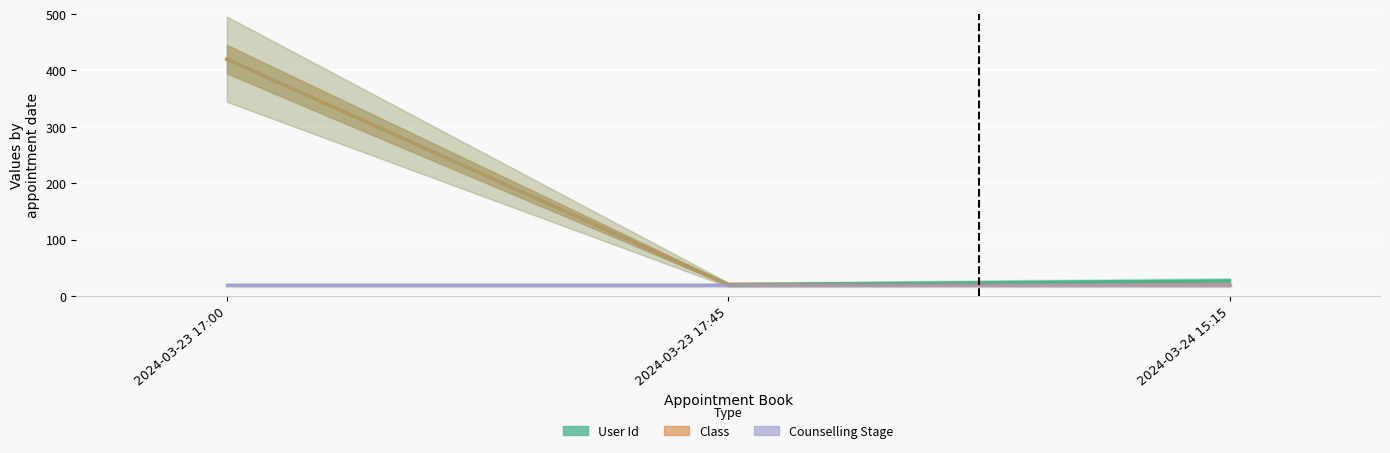

At how many categories does at least one series exceed 128?

1